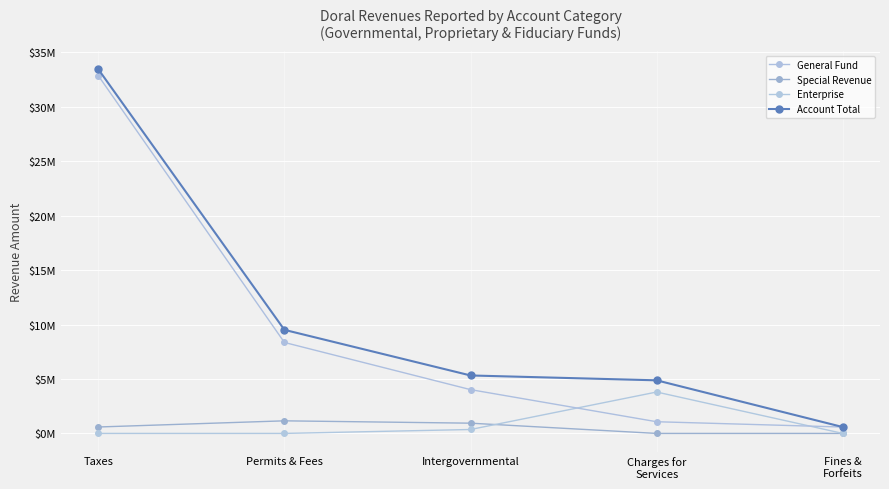

Where is General Fund nearest to the value 16727280?

Permits & Fees